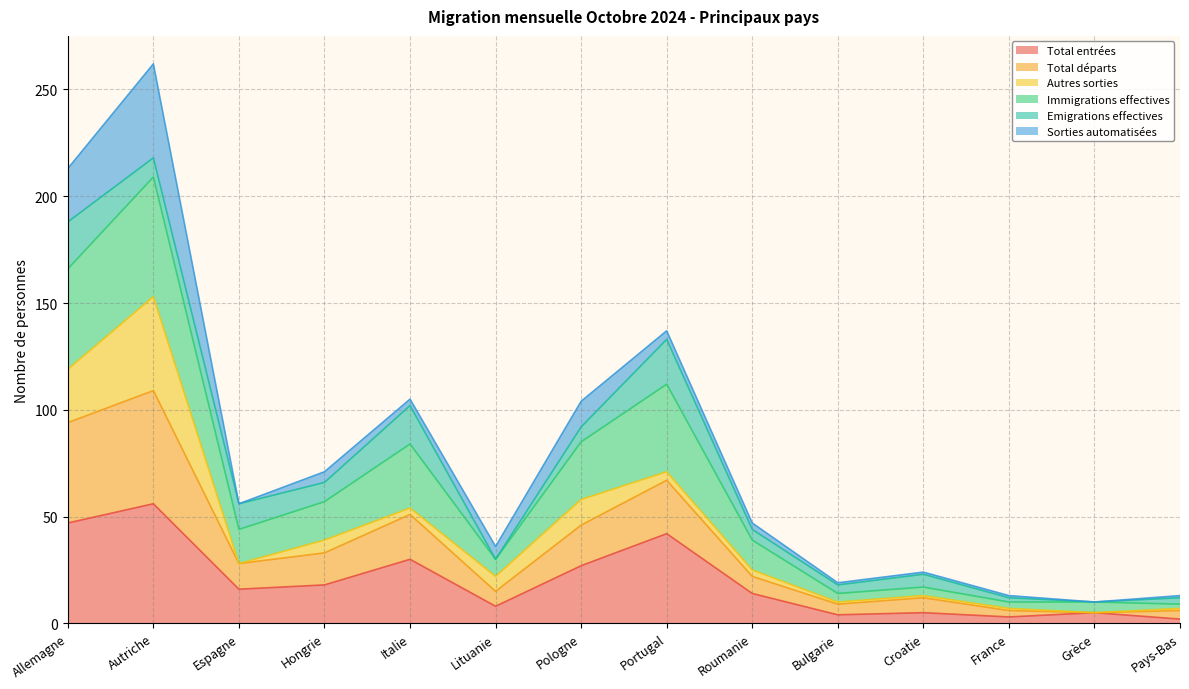

What is the highest value of the Total entrées series?

56